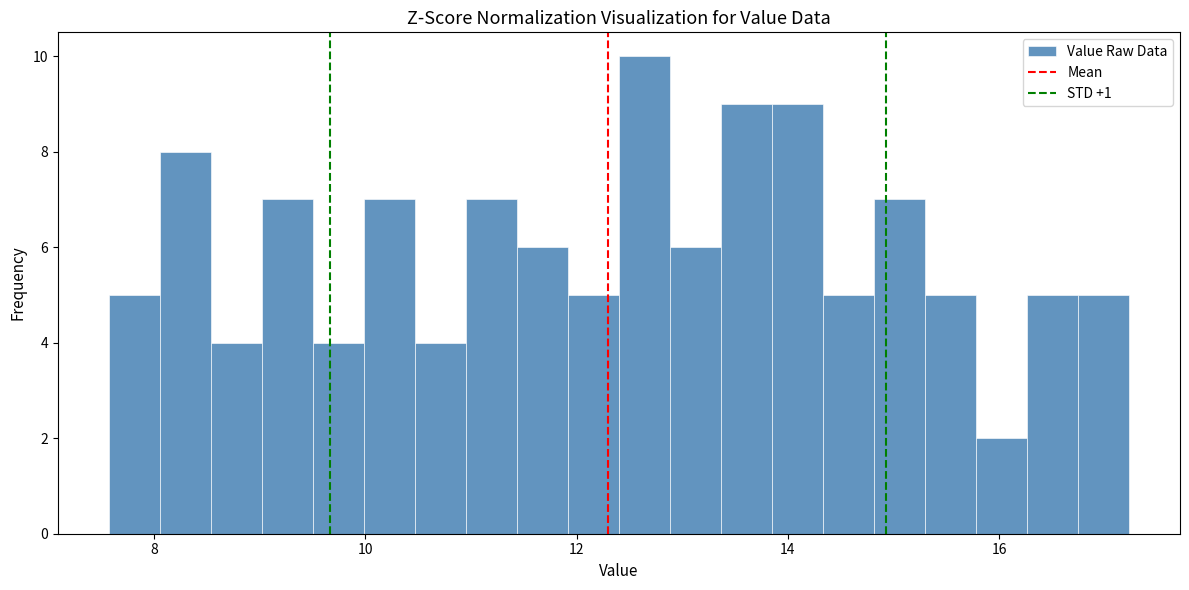

Around what value on the x-axis is the tallest bar? Give the approximate position of its centre, as read against the axis.

12.6